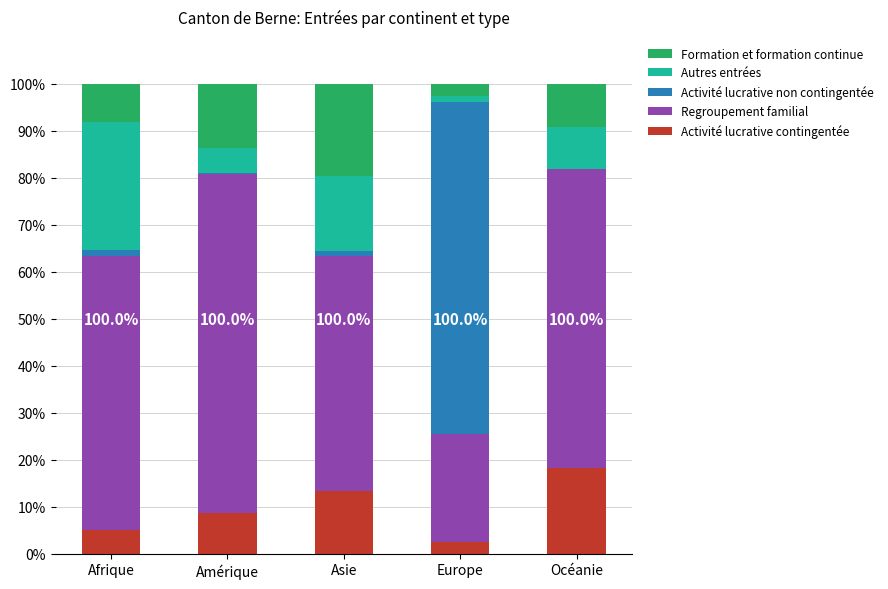

What is the sum of all Activité lucrative contingentée values?

47.7